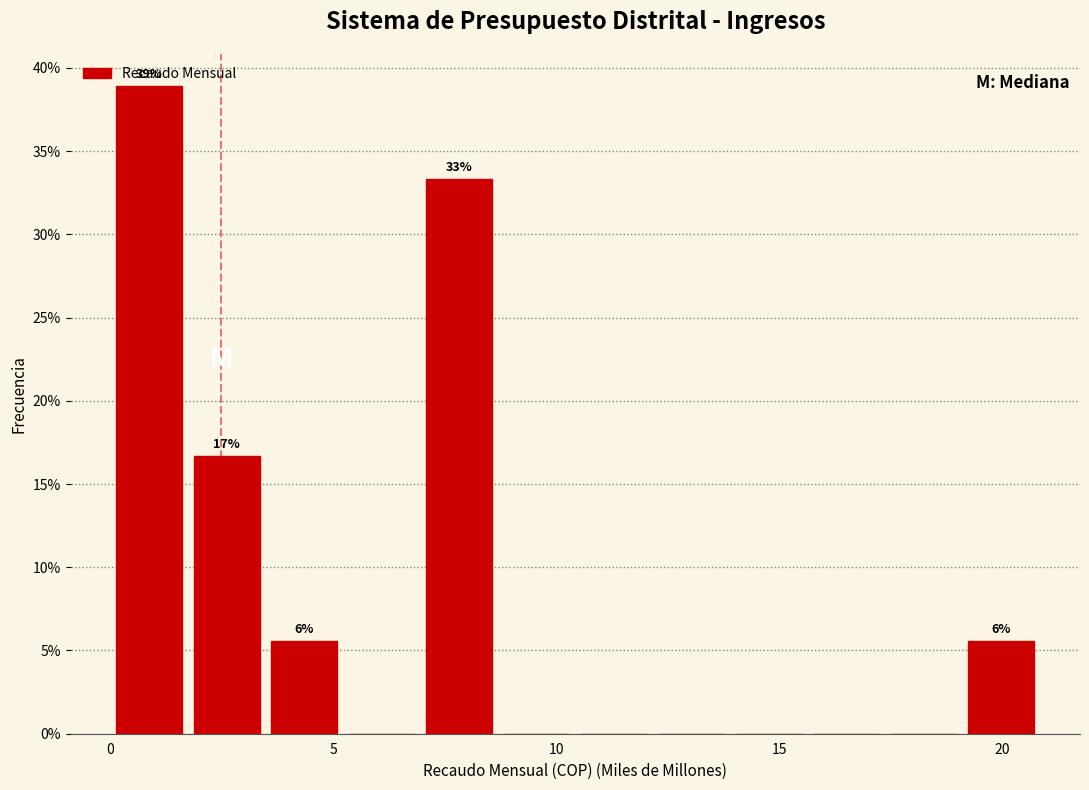

Around what value on the x-axis is the tallest bar? Give the approximate position of its centre, as read against the axis.

1.0